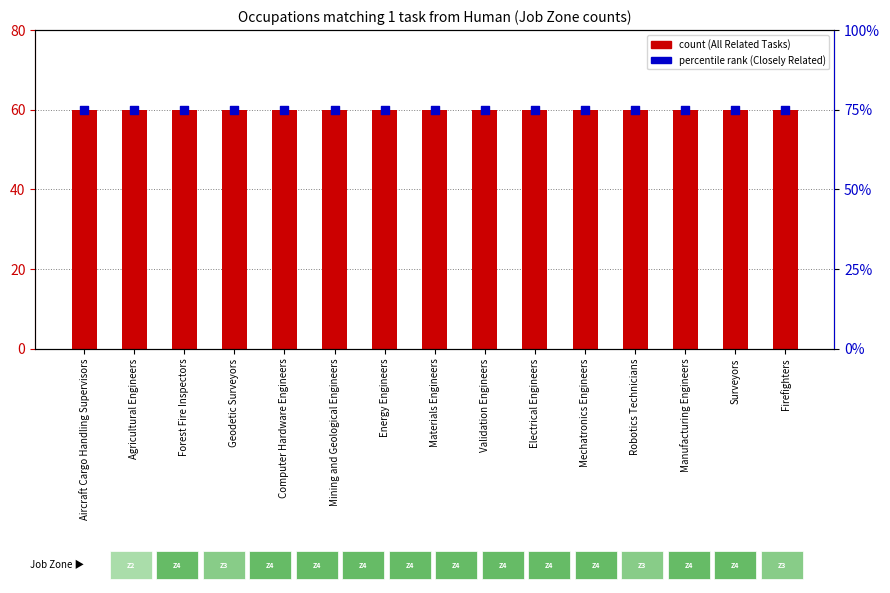

What is the total value across all series at Robotics Technicians?

135